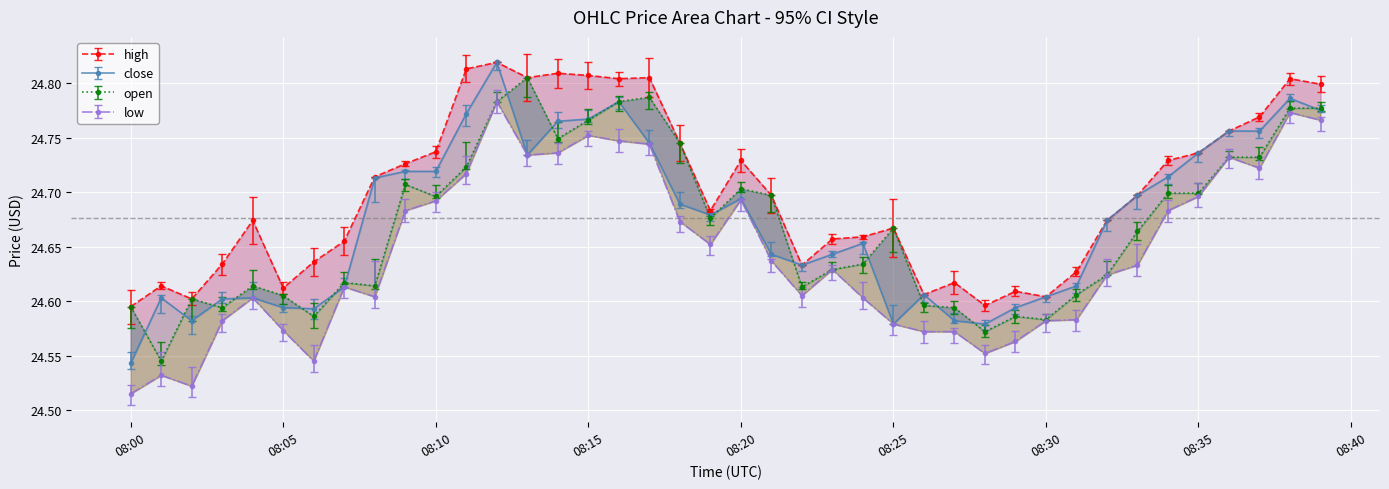

True or false: close has more than 0 interior local peaks.

True